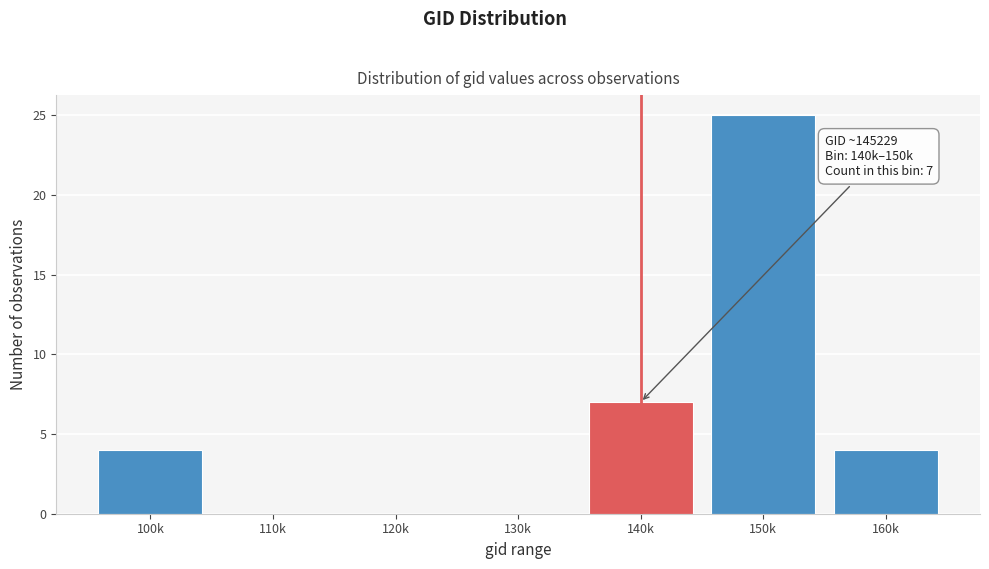

Reading left to right, transcribe all the data shown in this chart.

100k=4	110k=0	120k=0	130k=0	140k=7	150k=25	160k=4